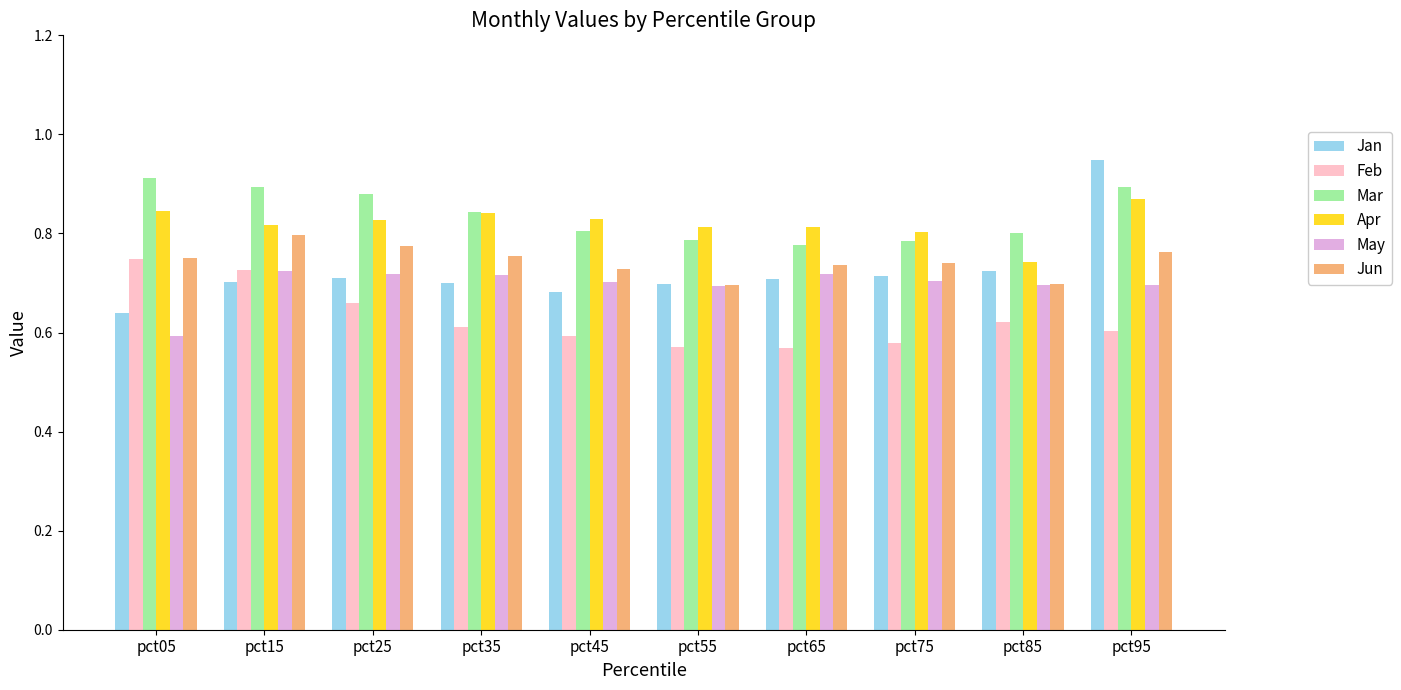

What is the difference between the highest and lowest values at pct55?

0.2